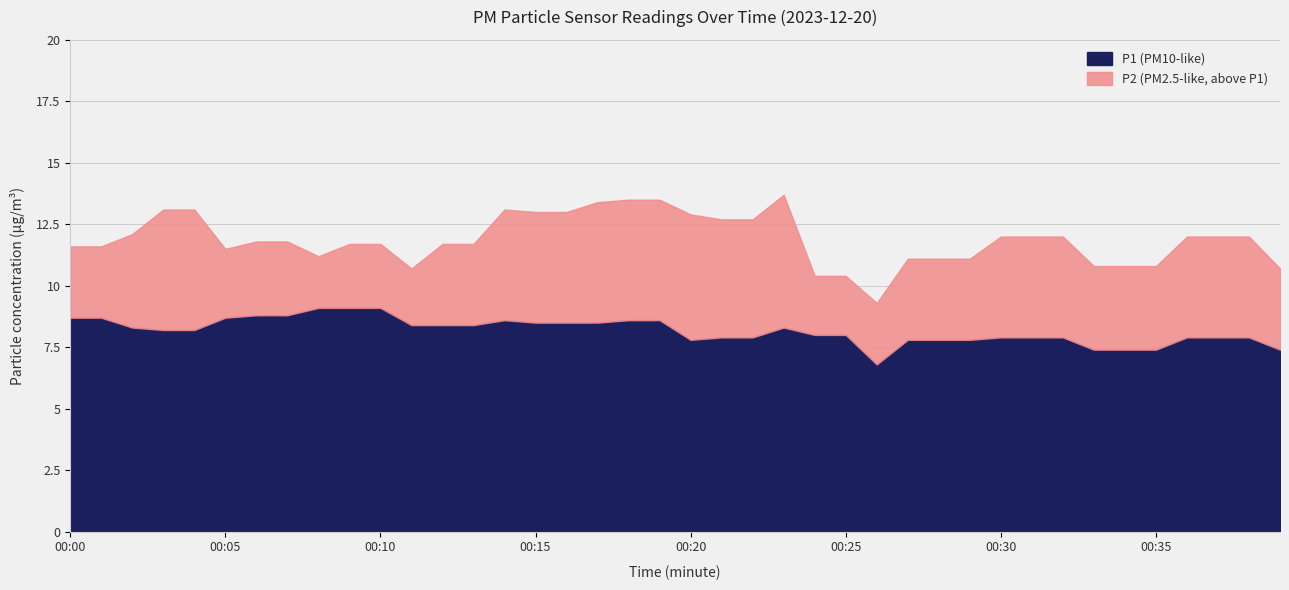

True or false: P1 has more than 0 interior local peaks.

True